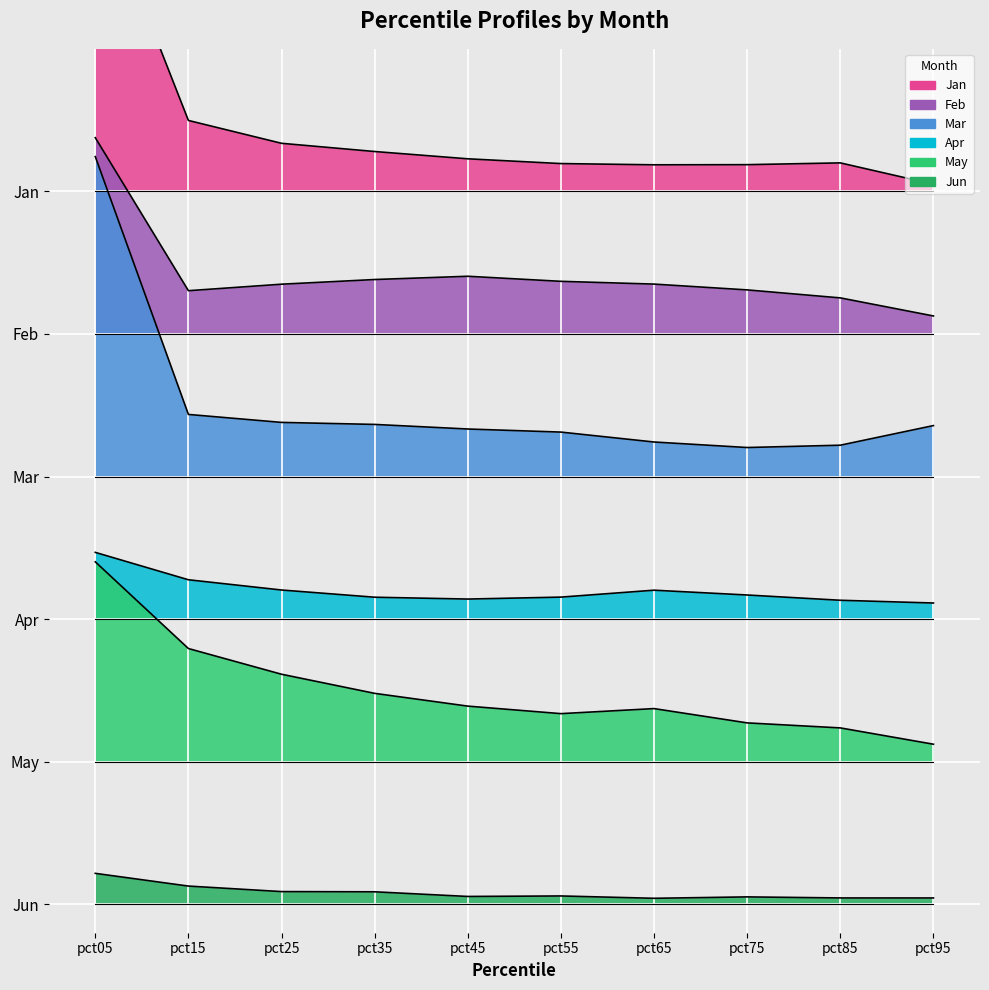

How many interior local valleys does the Jun series have?

2